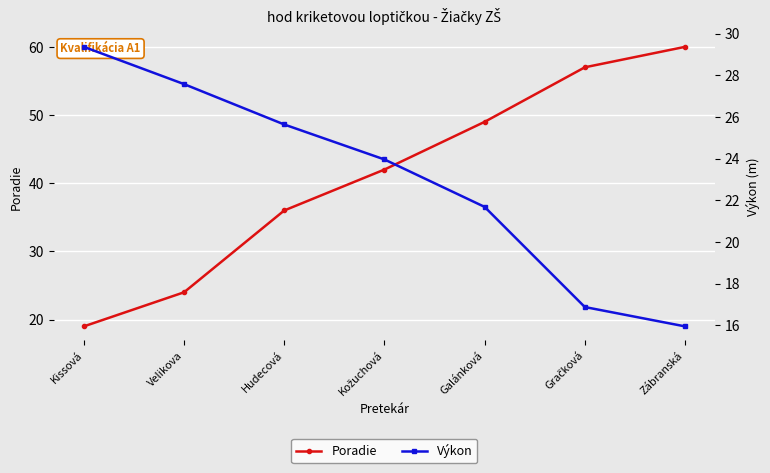

What is the difference between the second highest and second lowest values in the Výkon series?

10.7